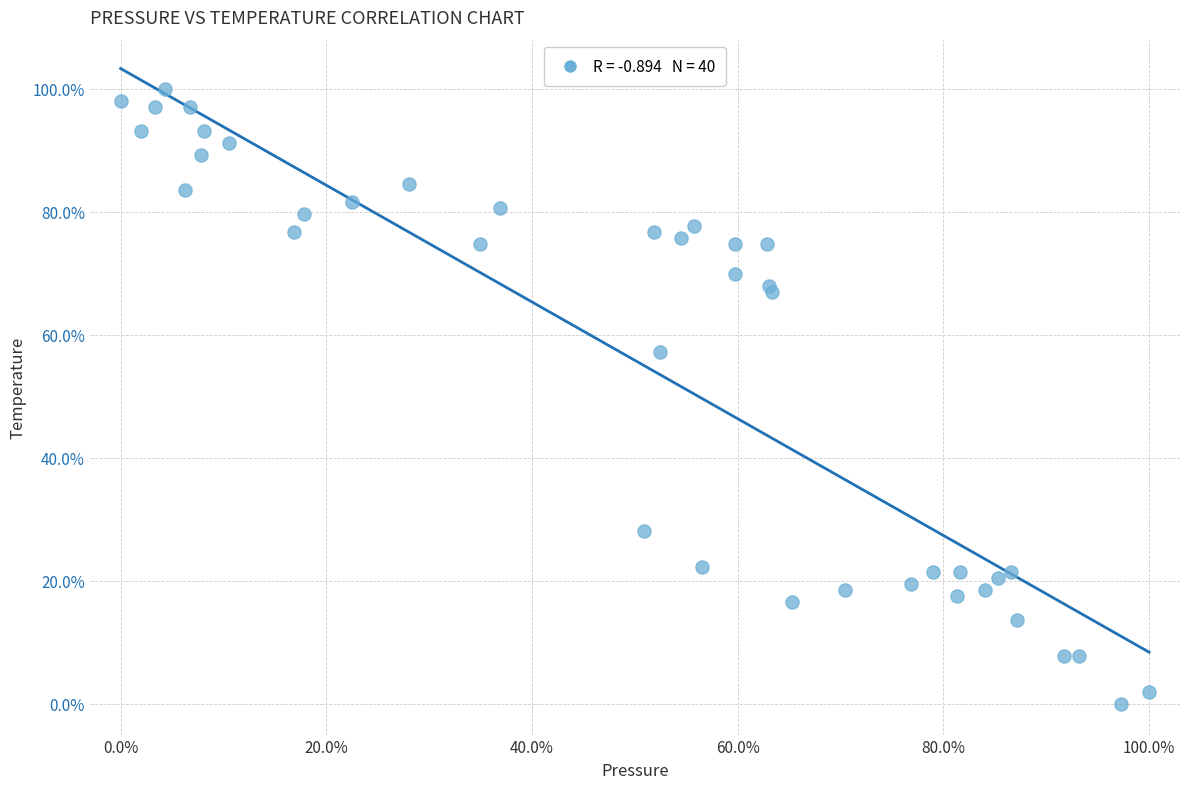

What Y value in the scatter plot is closest to 50?

57.3